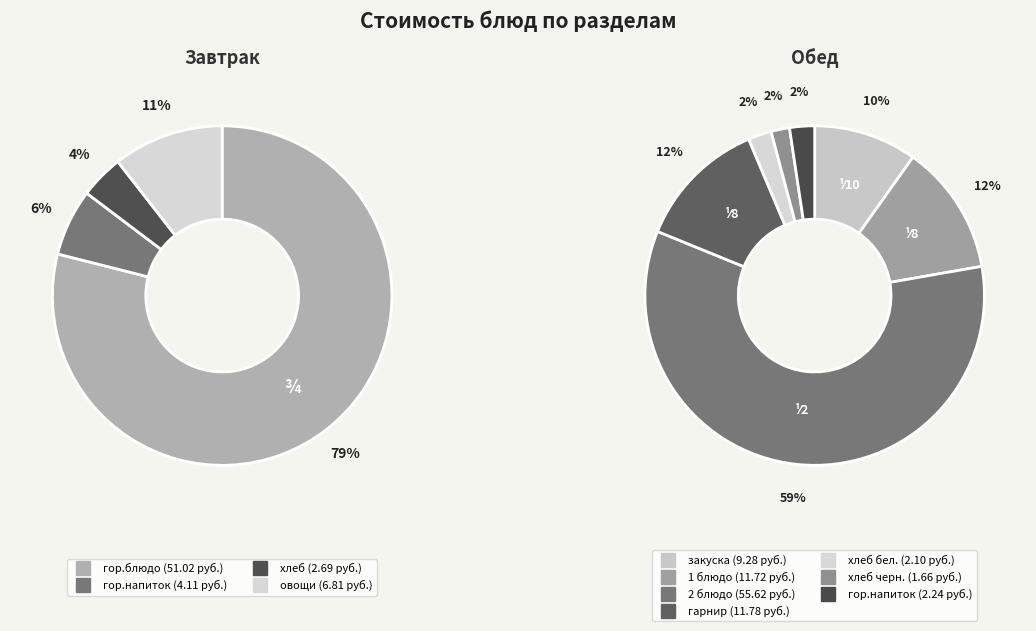

What is the ratio of the value at хлеб to the value at гор.напиток?

0.7